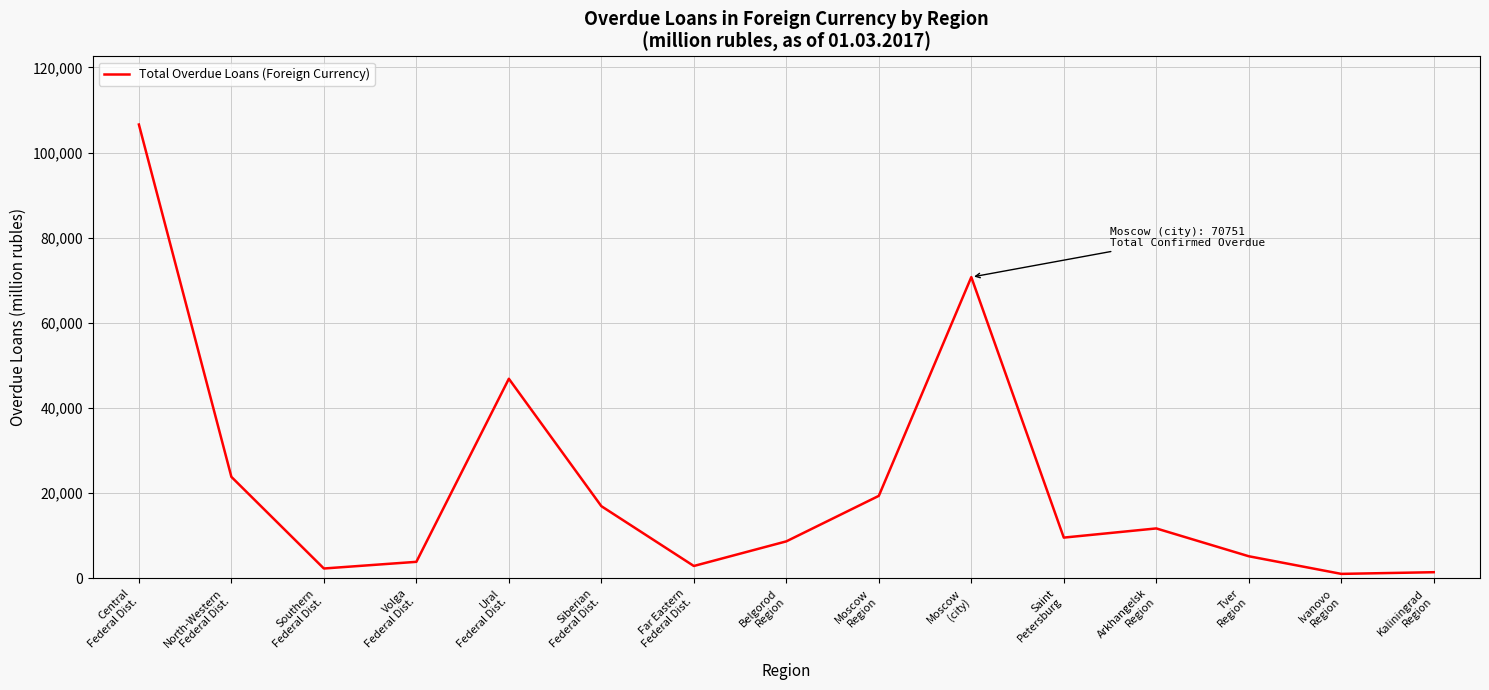

What is the smallest value displayed?

1030